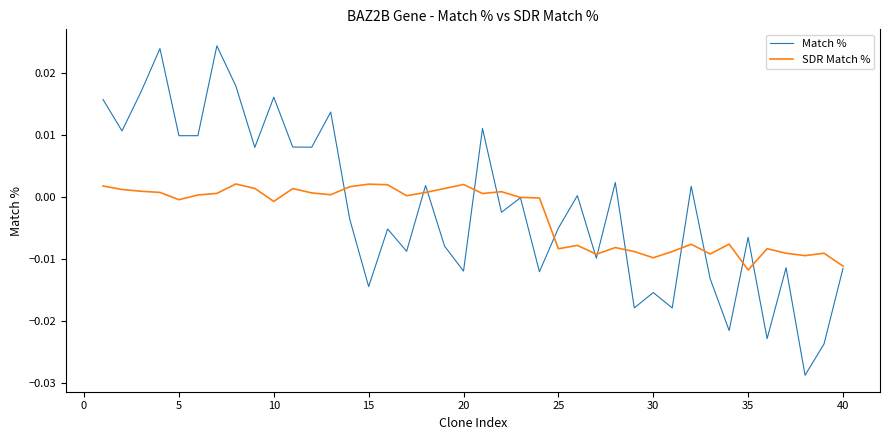

Rank the series by their average value, from lowest to highest.

SDR Match %, Match %